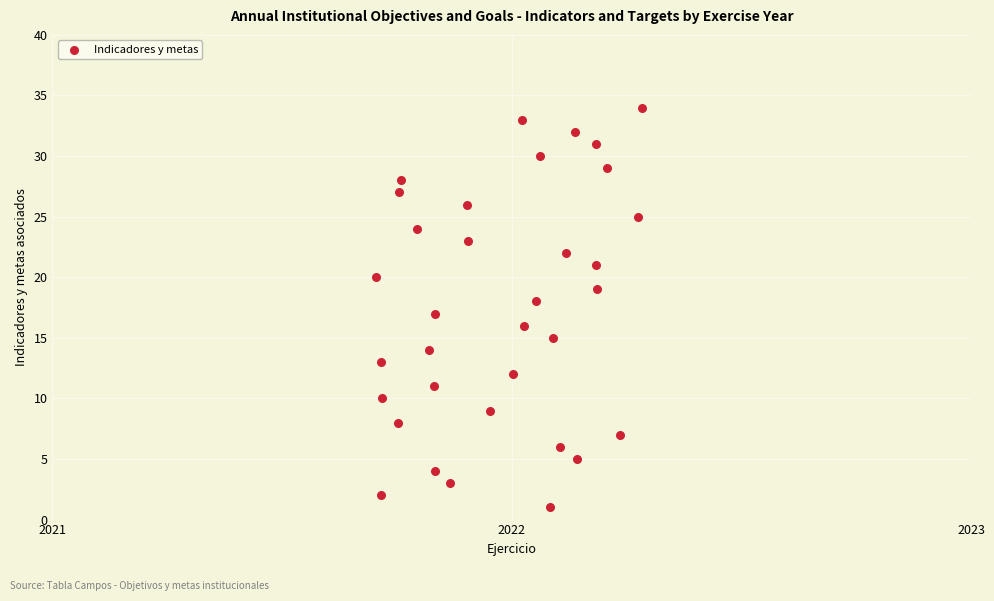

What is the range of Y values (max minus min)?

33